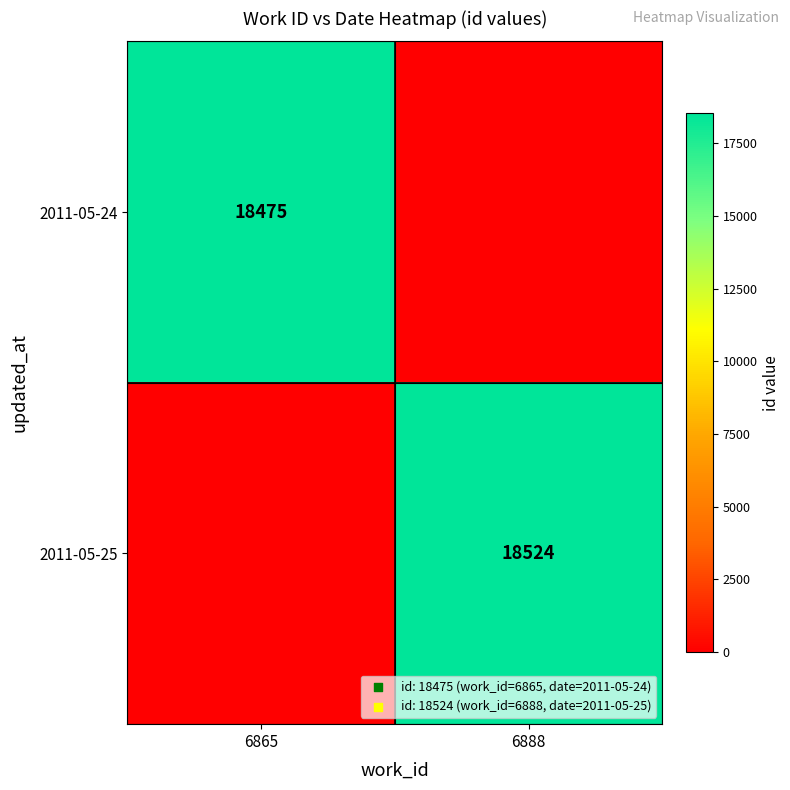

Is it true that 2011-05-25 equals 27596 at 6888?

False